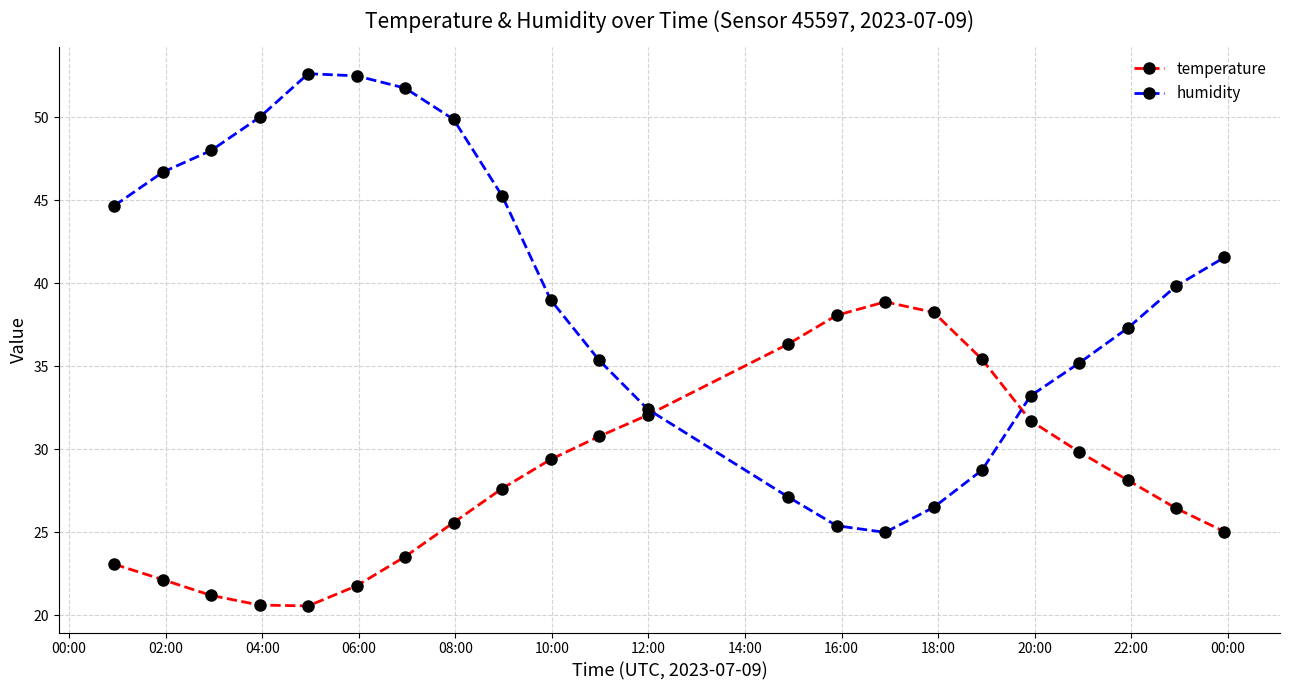

Which series has the largest total across all categories?

humidity